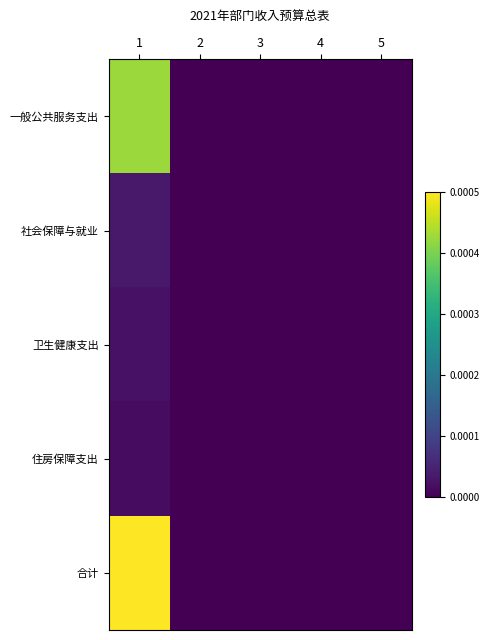

Which series has the largest total across all categories?

合计